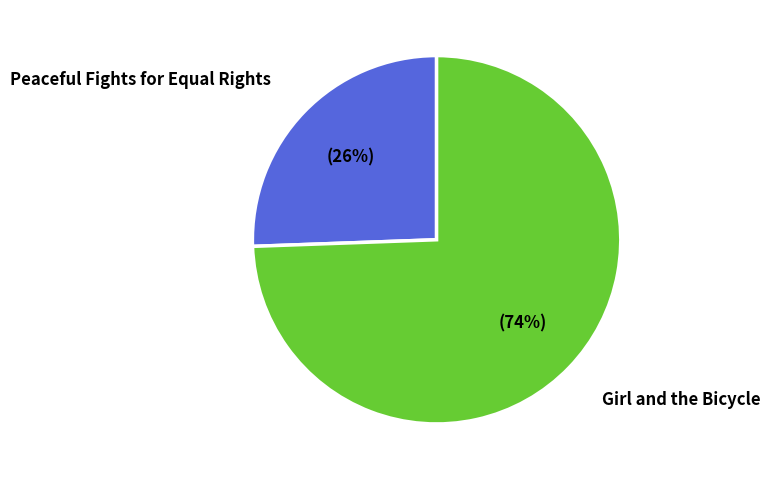

Count the number of slices in the pie.

2